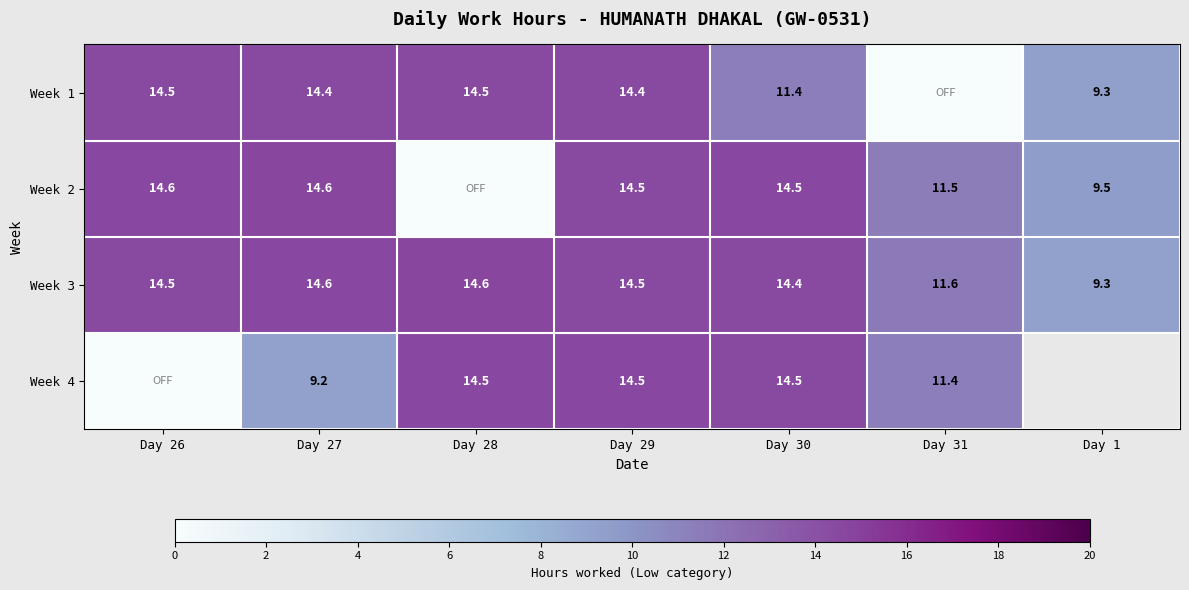

What is the difference between the Week 2 values at Day 27 and Day 30?

0.1